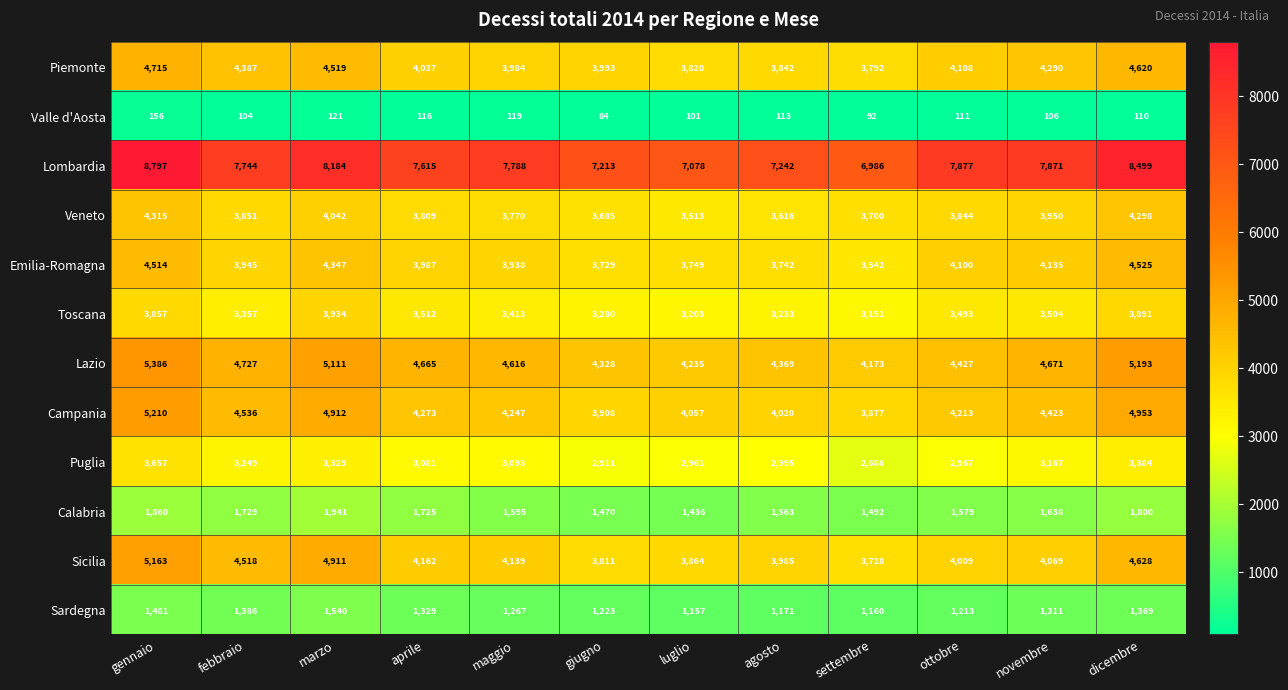

List the series in order of their peak value, highest first.

Lombardia, Lazio, Campania, Sicilia, Piemonte, Emilia-Romagna, Veneto, Toscana, Puglia, Calabria, Sardegna, Valle d'Aosta